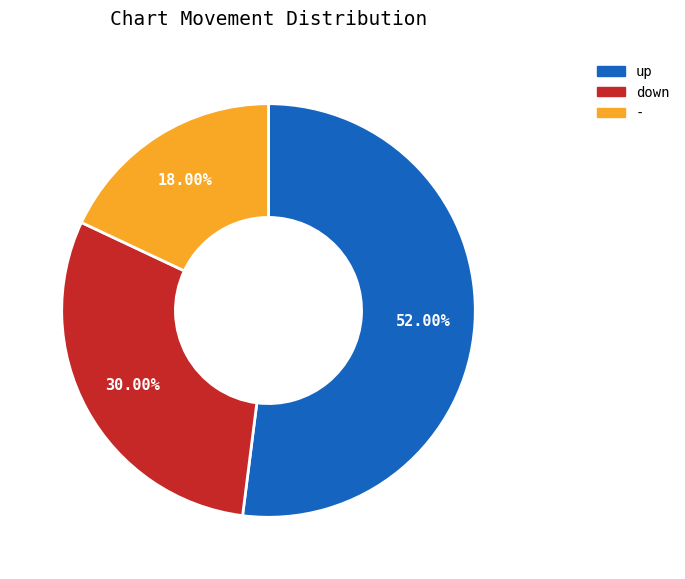

Rank the categories by value from highest to lowest.

up, down, -